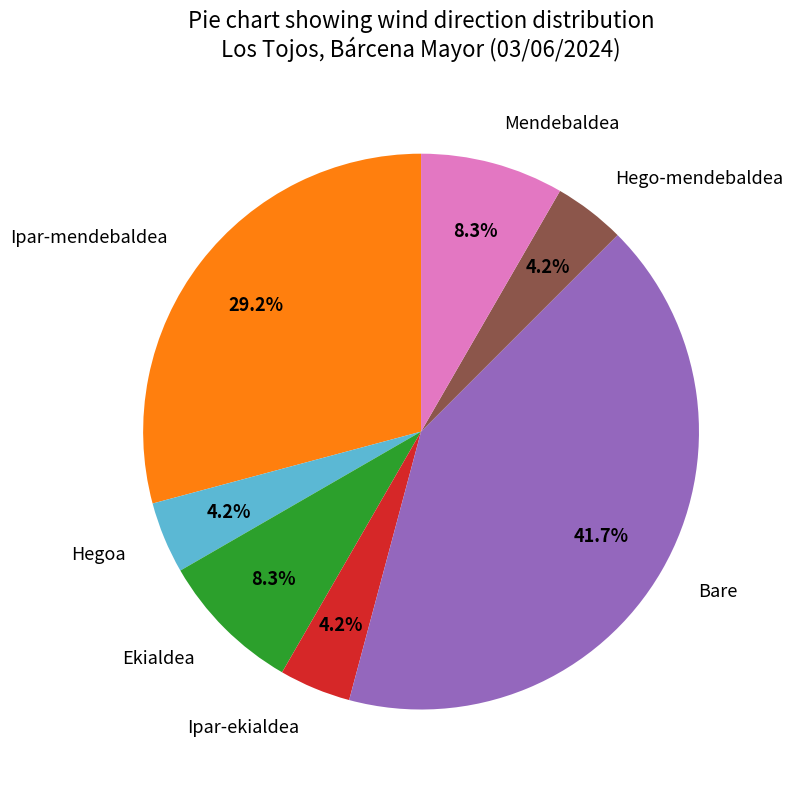

What percentage is NOT represented by Ipar-mendebaldea?

70.8%